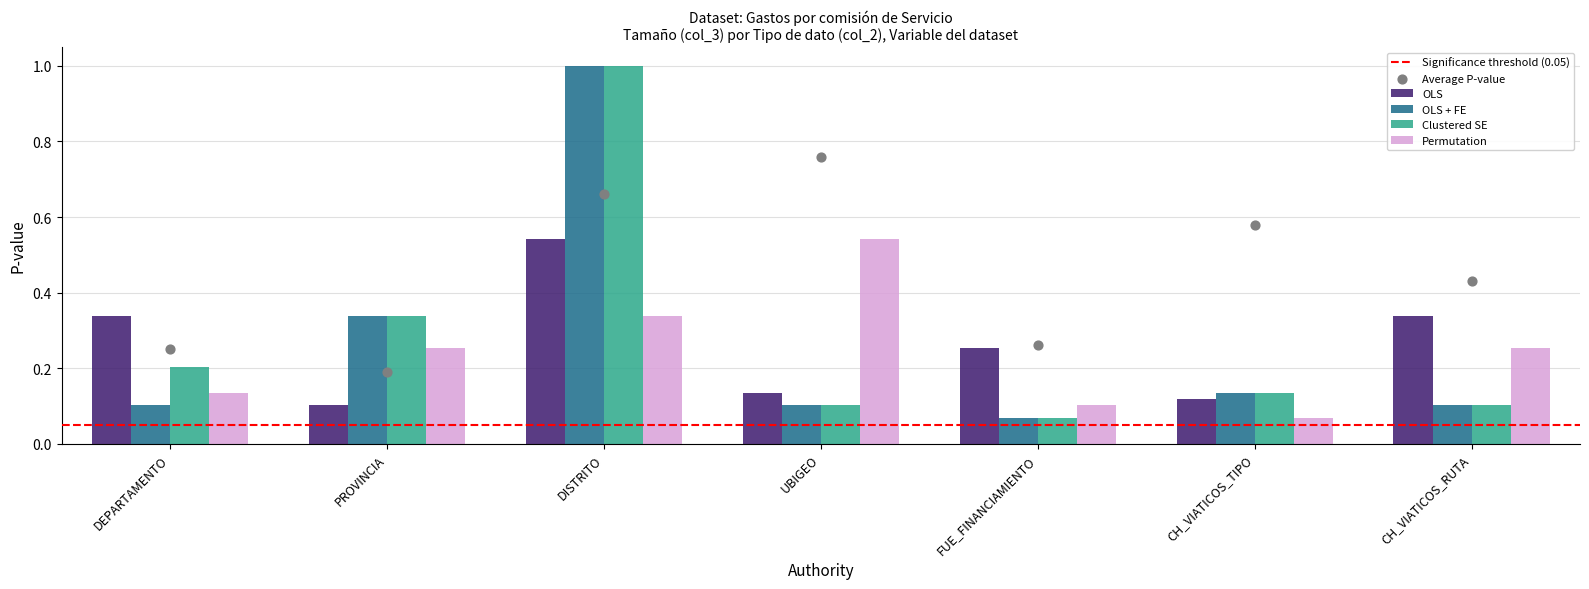

Where is Clustered SE nearest to the value 0?

FUE_FINANCIAMIENTO